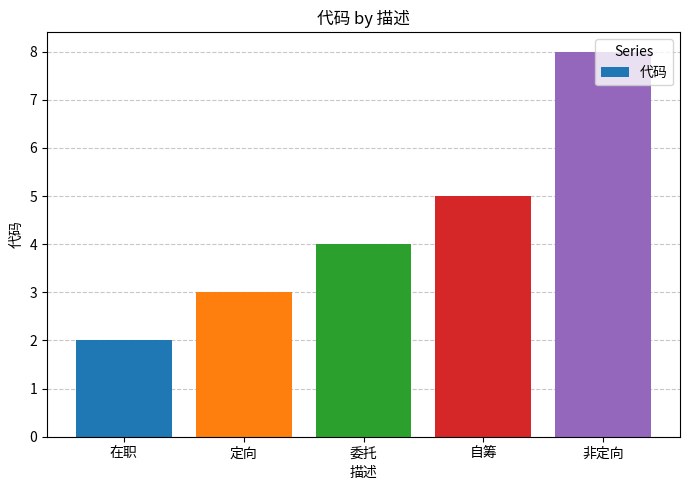

Which category has the highest value across all series?

非定向